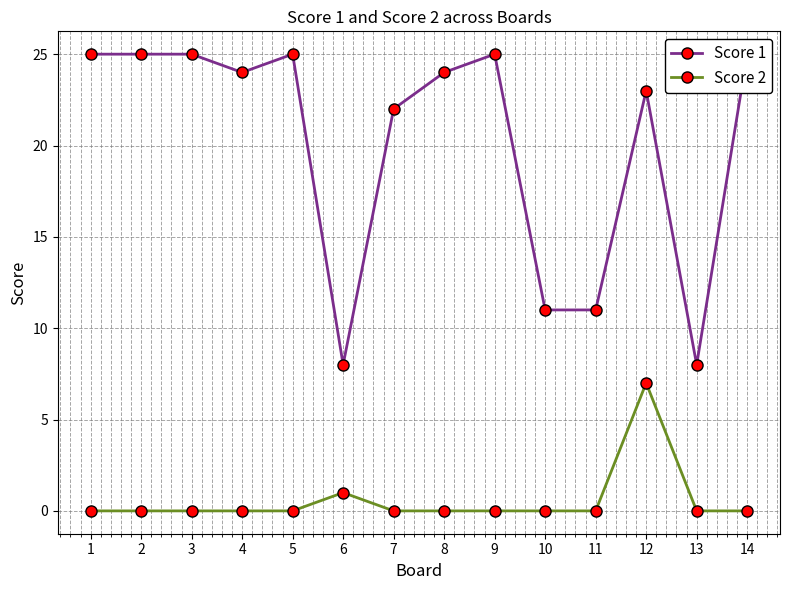

Reading right to left, extract all data points from this chart.

Score 1: 14=25	13=8	12=23	11=11	10=11	9=25	8=24	7=22	6=8	5=25	4=24	3=25	2=25	1=25
Score 2: 14=0	13=0	12=7	11=0	10=0	9=0	8=0	7=0	6=1	5=0	4=0	3=0	2=0	1=0